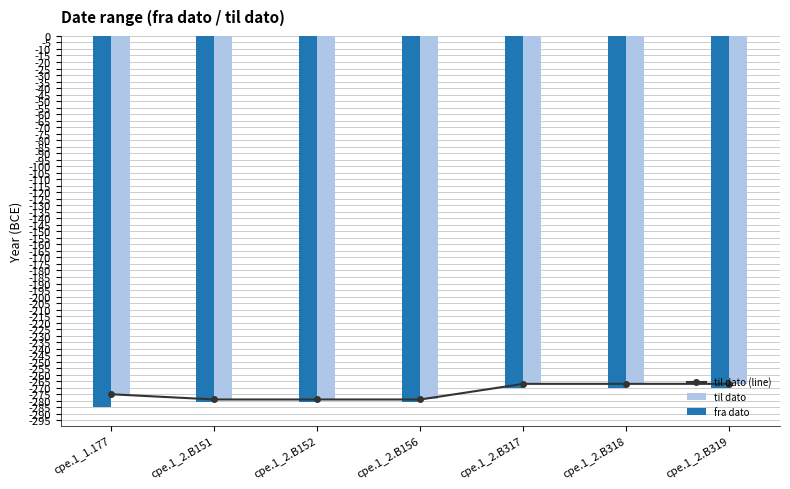

Reading right to left, extract all data points from this chart.

til dato (line): cpe.1_2.B319=-267	cpe.1_2.B318=-267	cpe.1_2.B317=-267	cpe.1_2.B156=-279	cpe.1_2.B152=-279	cpe.1_2.B151=-279	cpe.1_1.177=-275
til dato: cpe.1_2.B319=-267	cpe.1_2.B318=-267	cpe.1_2.B317=-267	cpe.1_2.B156=-279	cpe.1_2.B152=-279	cpe.1_2.B151=-279	cpe.1_1.177=-275
fra dato: cpe.1_2.B319=-270	cpe.1_2.B318=-270	cpe.1_2.B317=-270	cpe.1_2.B156=-281	cpe.1_2.B152=-281	cpe.1_2.B151=-281	cpe.1_1.177=-285